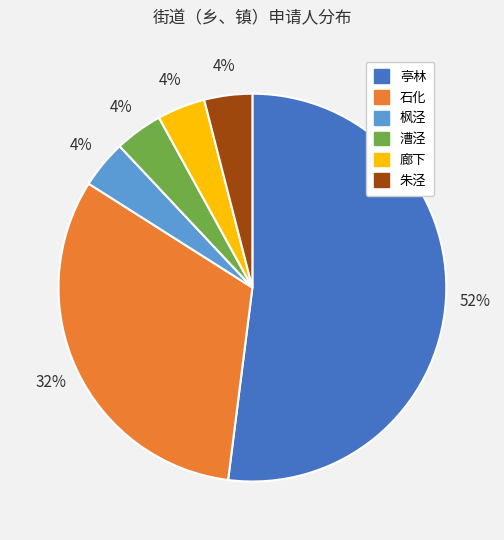

Do 枫泾 and 石化 together represent more than half of the pie?

No